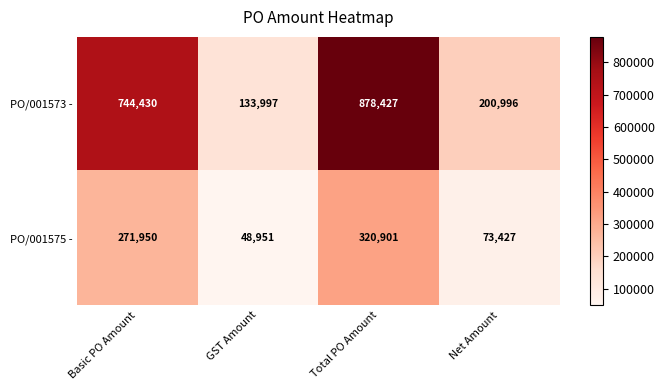

Between Basic PO Amount and Total PO Amount, which series saw the biggest shift?

PO/001573 -